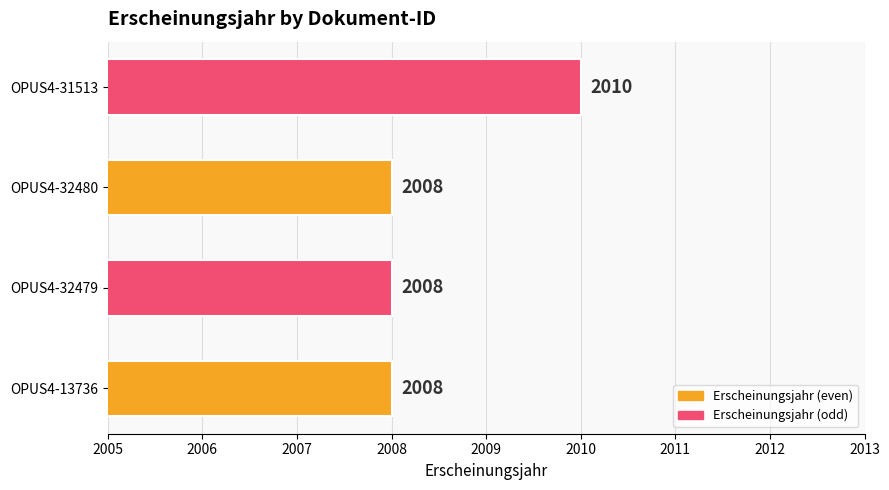

What is the sum of the values at OPUS4-13736 and OPUS4-31513?

4018